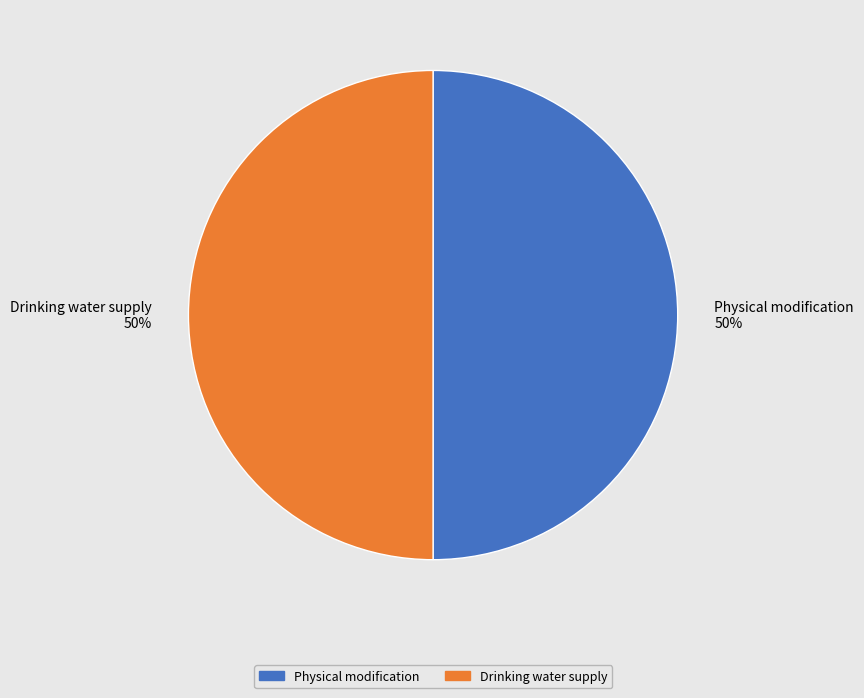

Is the sum of Physical modification and Drinking water supply greater than half?

Yes